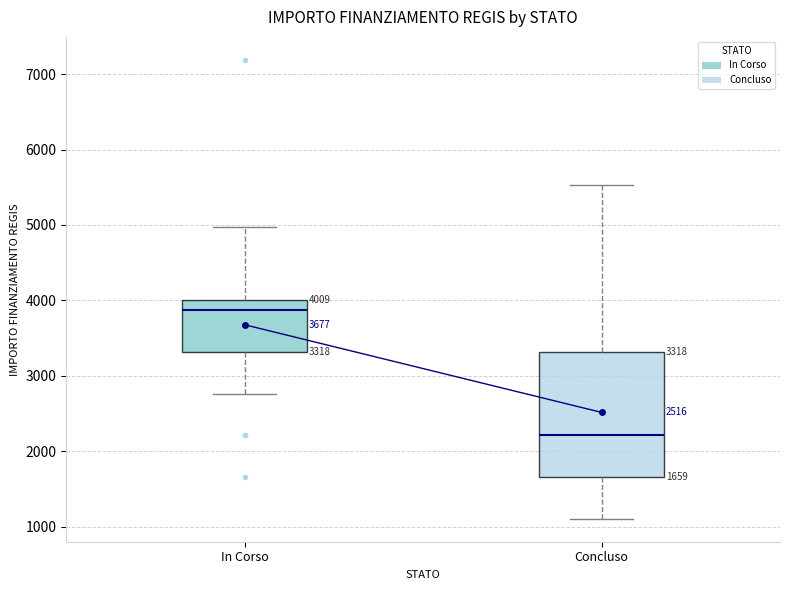

Which box has the highest median line?

In Corso